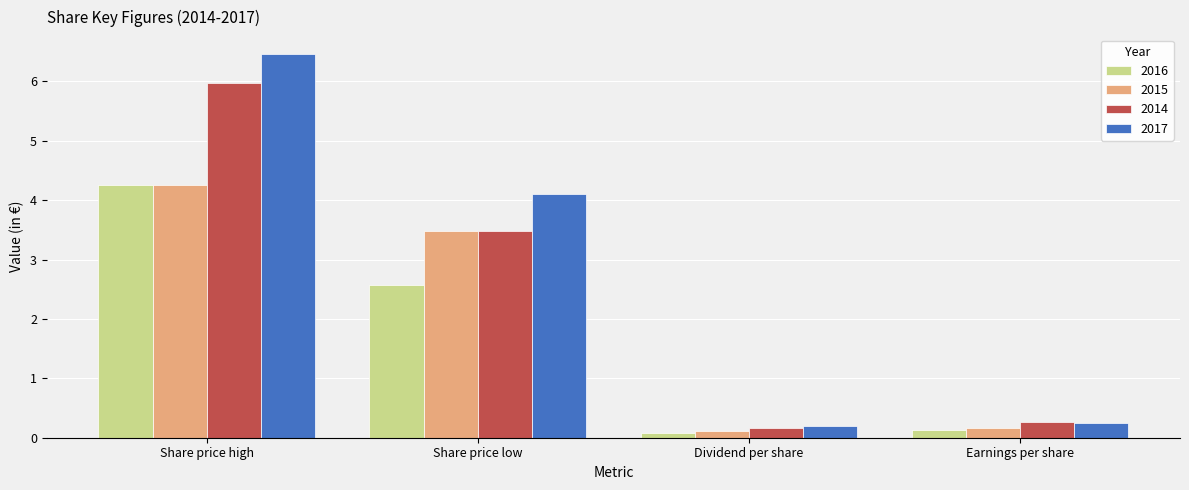

Which series has the widest spread of values?

2017